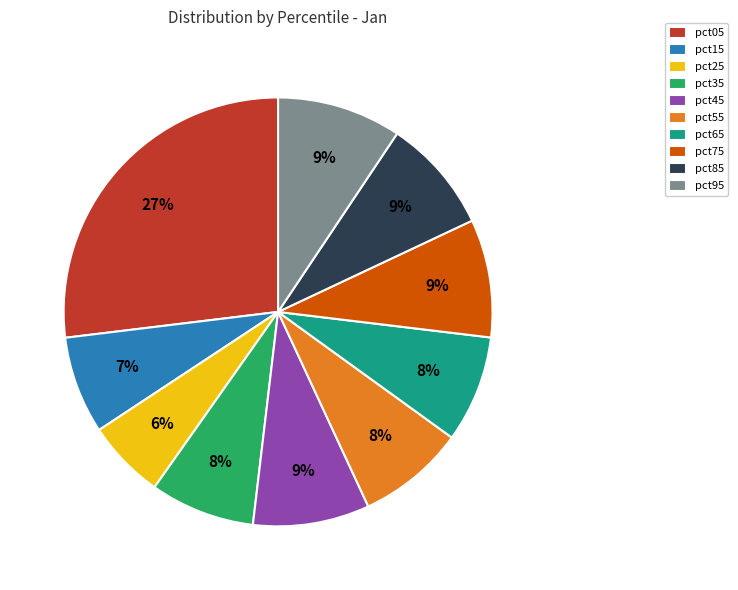

Is the sum of pct55 and pct85 greater than half?

No